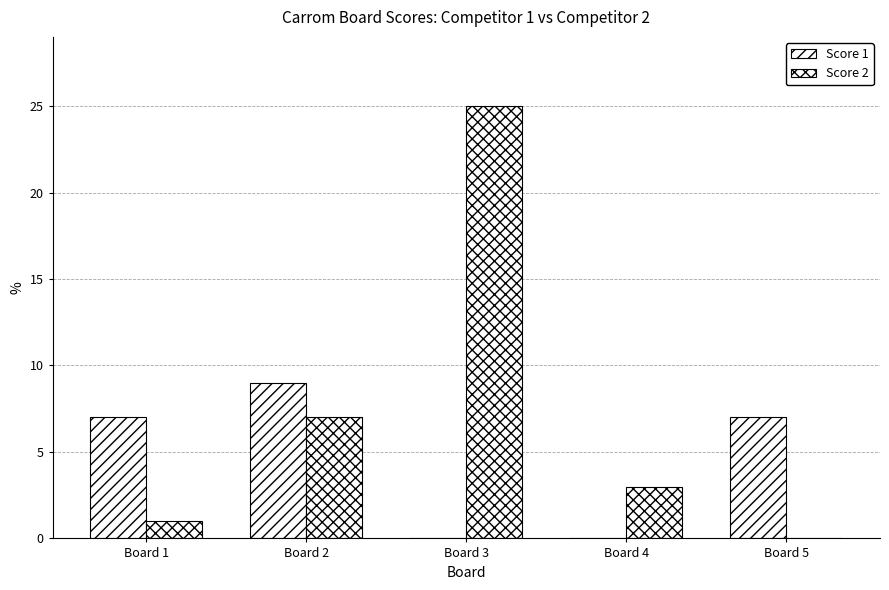

What value does the Score 1 series have at Board 1?

7